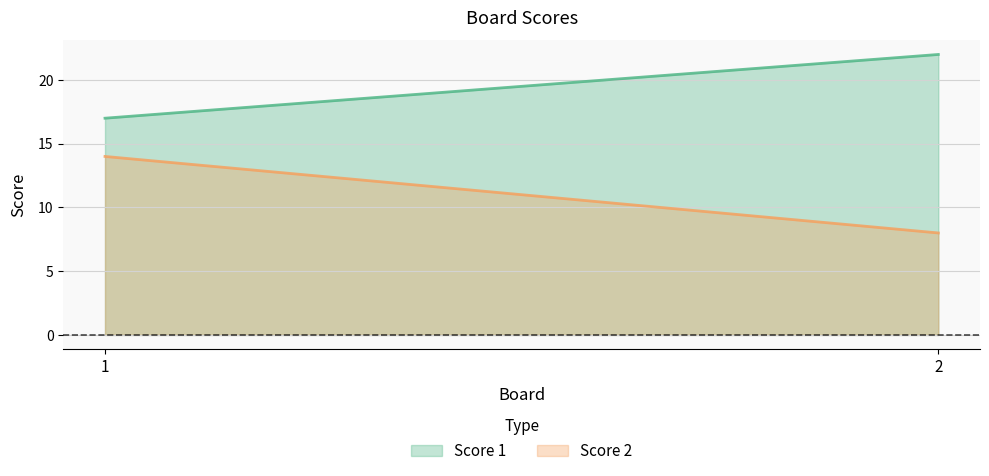

Rank the categories by Score 1 value from highest to lowest.

2, 1